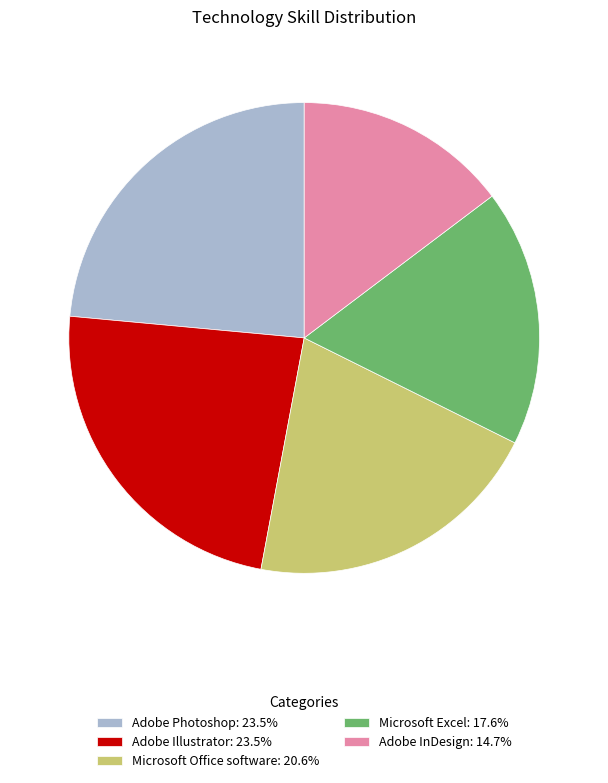

The Microsoft Office software slice represents 21% of the pie. True or false?

True